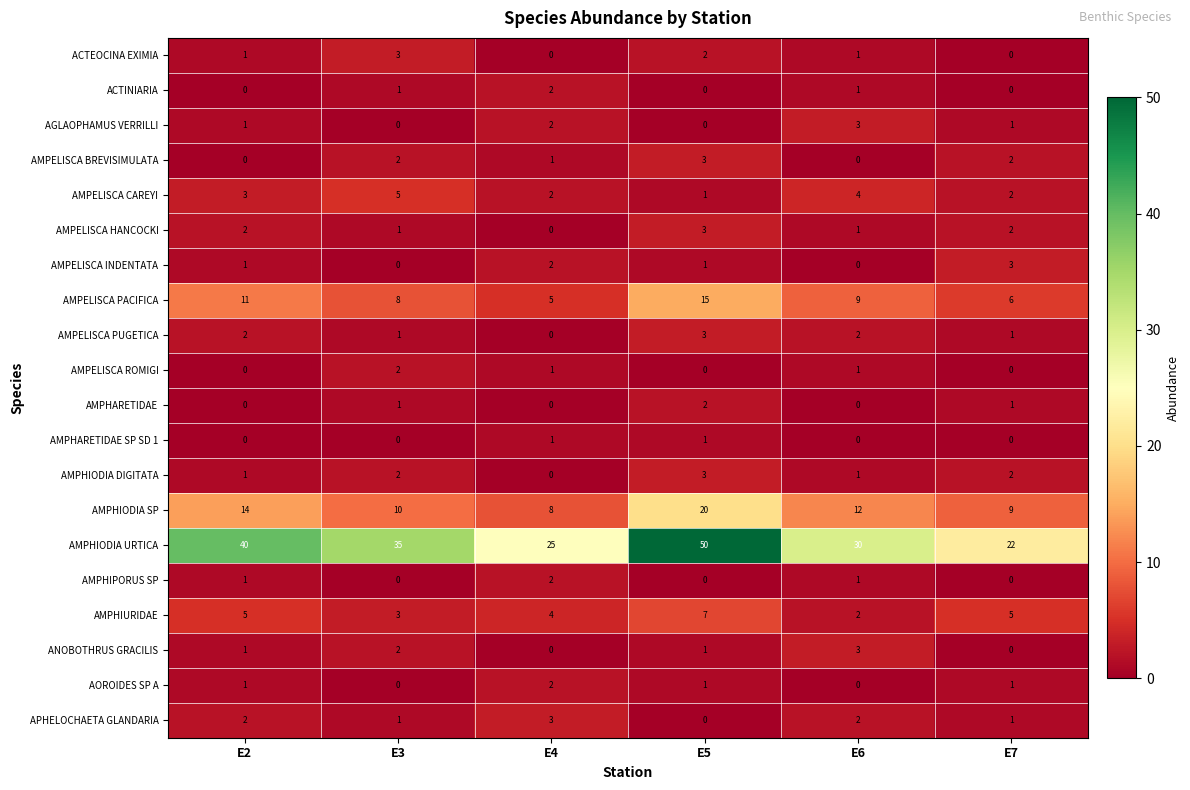

How many categories are shown in the chart?

6